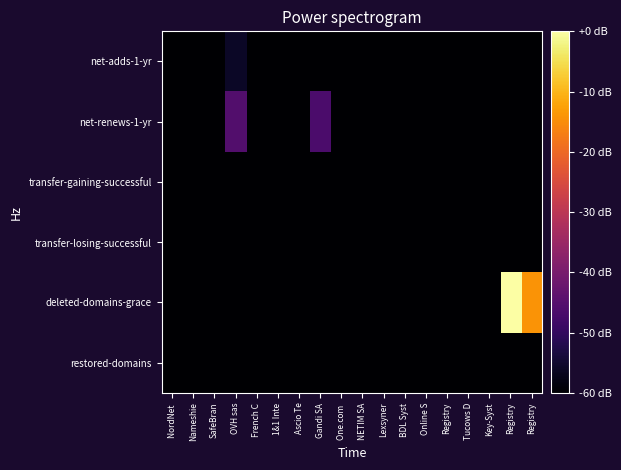

Reading left to right, extract all data points from this chart.

net-adds-1-yr: NordNet =-113.2	Nameshie=-77.6	SafeBran=-113.2	OVH sas=-55.8	French C=-113.2	1&1 Inte=-75.1	Ascio Te=-113.2	Gandi SA=-64.2	One.com =-83.6	NETIM SA=-93.2	Lexsyner=-83.6	BDL Syst=-93.2	Online S=-79.2	Registry=-113.2	Tucows D=-113.2	Key-Syst=-93.2	Registry=-66.7	Registry=-73.2
net-renews-1-yr: NordNet =-87.2	Nameshie=-63.4	SafeBran=-83.6	OVH sas=-45.6	French C=-81.1	1&1 Inte=-93.2	Ascio Te=-87.2	Gandi SA=-46.4	One.com =-81.1	NETIM SA=-81.1	Lexsyner=-83.6	BDL Syst=-113.2	Online S=-73.2	Registry=-113.2	Tucows D=-83.6	Key-Syst=-81.1	Registry=-113.2	Registry=-113.2
transfer-gaining-successful: NordNet =-87.2	Nameshie=-77.6	SafeBran=-113.2	OVH sas=-73.2	French C=-113.2	1&1 Inte=-113.2	Ascio Te=-81.1	Gandi SA=-60.7	One.com =-113.2	NETIM SA=-113.2	Lexsyner=-113.2	BDL Syst=-81.1	Online S=-113.2	Registry=-113.2	Tucows D=-113.2	Key-Syst=-113.2	Registry=-113.2	Registry=-113.2
transfer-losing-successful: NordNet =-62.1	Nameshie=-113.2	SafeBran=-113.2	OVH sas=-87.2	French C=-113.2	1&1 Inte=-87.2	Ascio Te=-113.2	Gandi SA=-77.6	One.com =-113.2	NETIM SA=-113.2	Lexsyner=-113.2	BDL Syst=-71.6	Online S=-113.2	Registry=-81.1	Tucows D=-77.6	Key-Syst=-113.2	Registry=-113.2	Registry=-113.2
deleted-domains-grace: NordNet =-113.2	Nameshie=-113.2	SafeBran=-93.2	OVH sas=-66.3	French C=-93.2	1&1 Inte=-87.2	Ascio Te=-113.2	Gandi SA=-69.7	One.com =-113.2	NETIM SA=-113.2	Lexsyner=-113.2	BDL Syst=-113.2	Online S=-113.2	Registry=-113.2	Tucows D=-93.2	Key-Syst=-113.2	Registry=0.0	Registry=-14.2
restored-domains: NordNet =-113.2	Nameshie=-113.2	SafeBran=-113.2	OVH sas=-113.2	French C=-113.2	1&1 Inte=-113.2	Ascio Te=-113.2	Gandi SA=-113.2	One.com =-113.2	NETIM SA=-113.2	Lexsyner=-113.2	BDL Syst=-113.2	Online S=-113.2	Registry=-113.2	Tucows D=-113.2	Key-Syst=-113.2	Registry=-113.2	Registry=-113.2